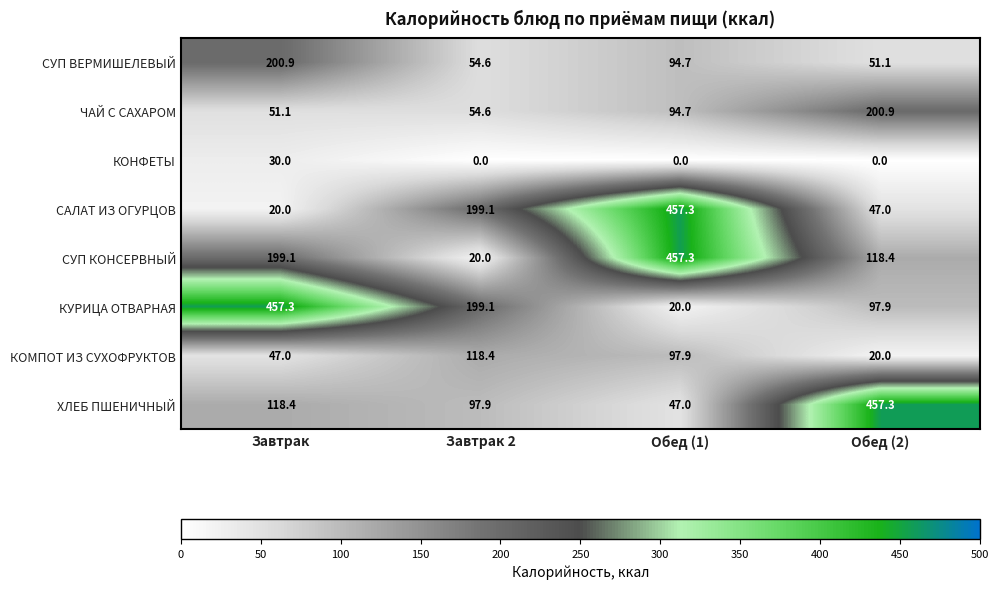

What is the difference between the СУП КОНСЕРВНЫЙ values at Завтрак and Завтрак 2?

179.1